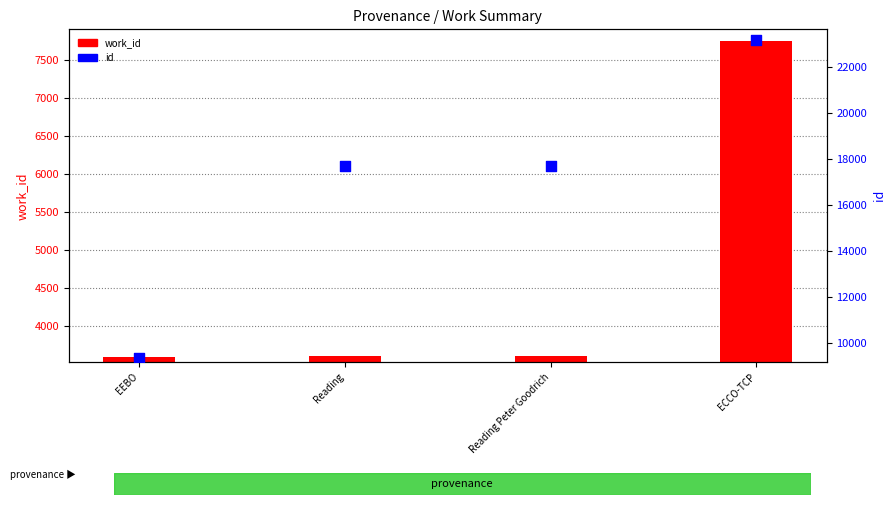

Which series has the largest Y range (max minus min)?

id